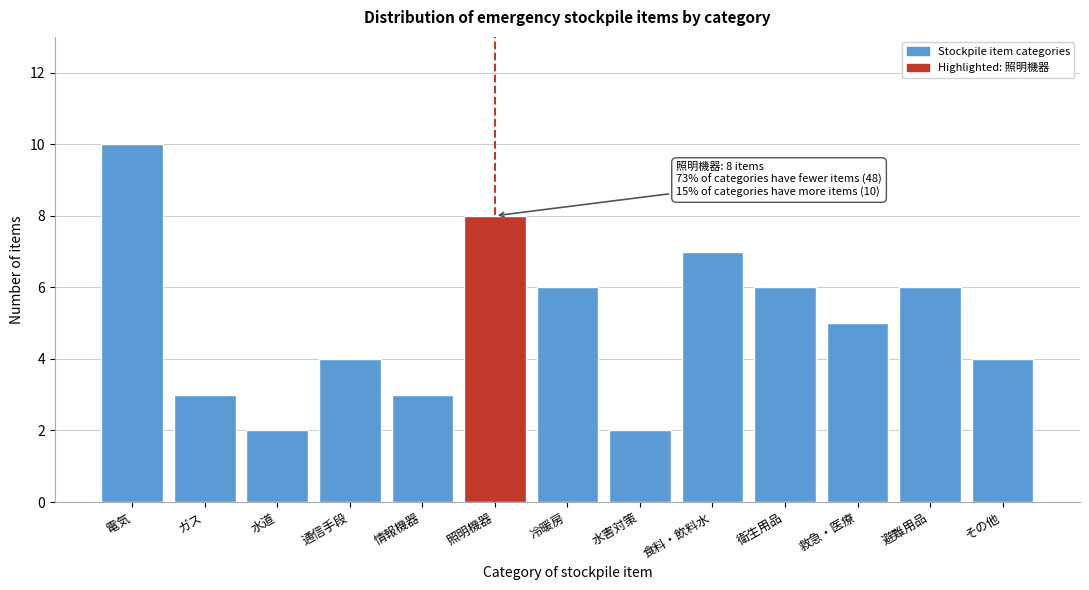

Reading left to right, transcribe all the data shown in this chart.

10	3	2	4	3	8	6	2	7	6	5	6	4